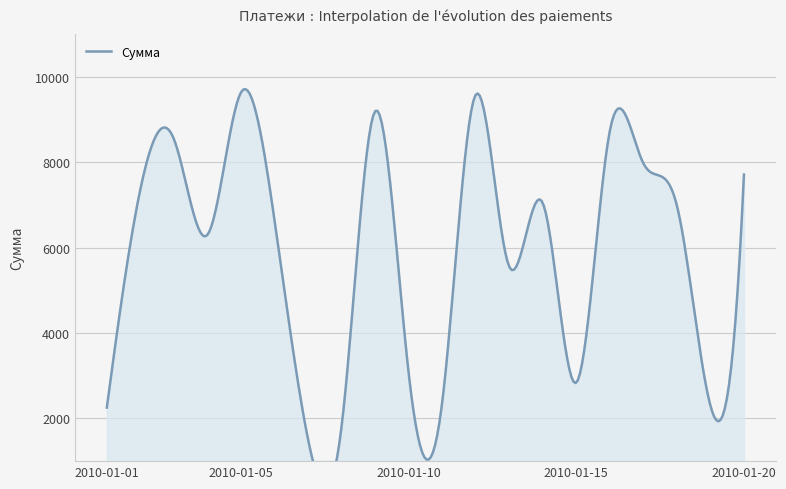

What is the approximate value at 2010-01-15, to the nearest 100?

2800